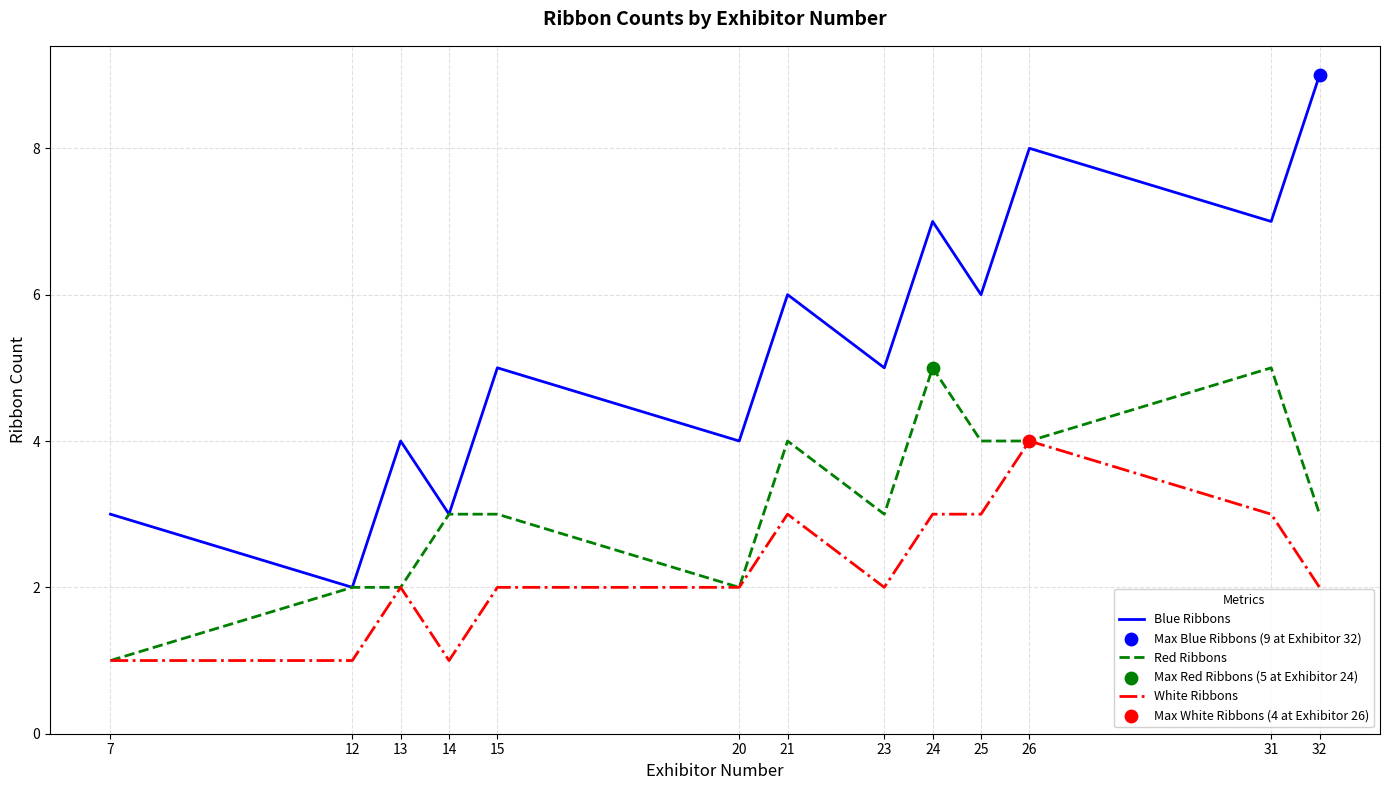

True or false: Blue Ribbons and White Ribbons cross at least once.

False